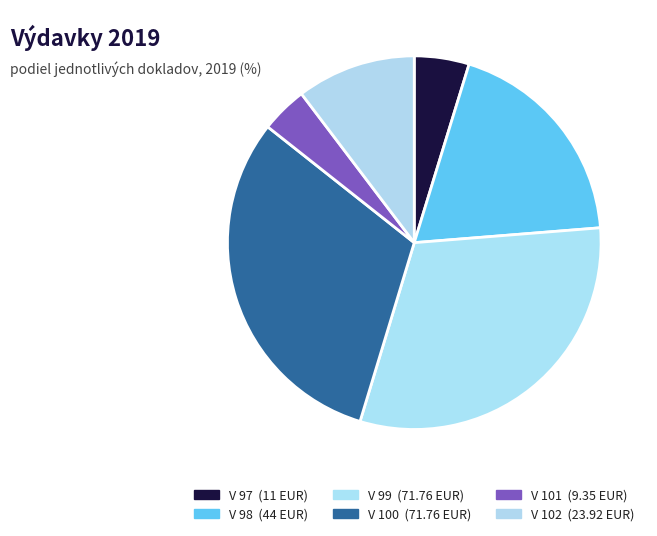

Rank the categories by value from highest to lowest.

V 99, V 100, V 98, V 102, V 97, V 101